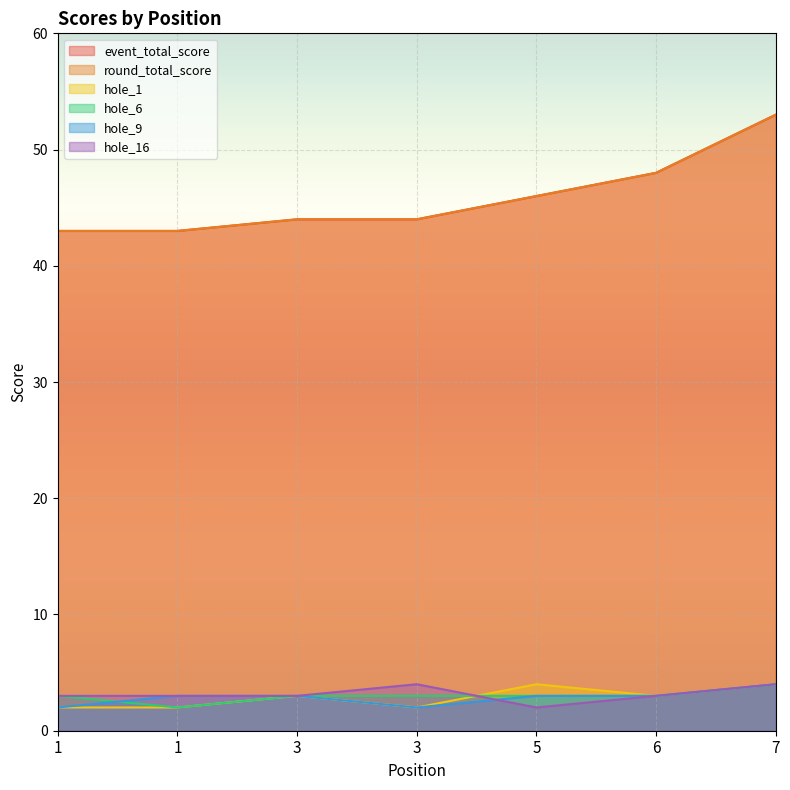

What is the highest value of the hole_6 series?

4